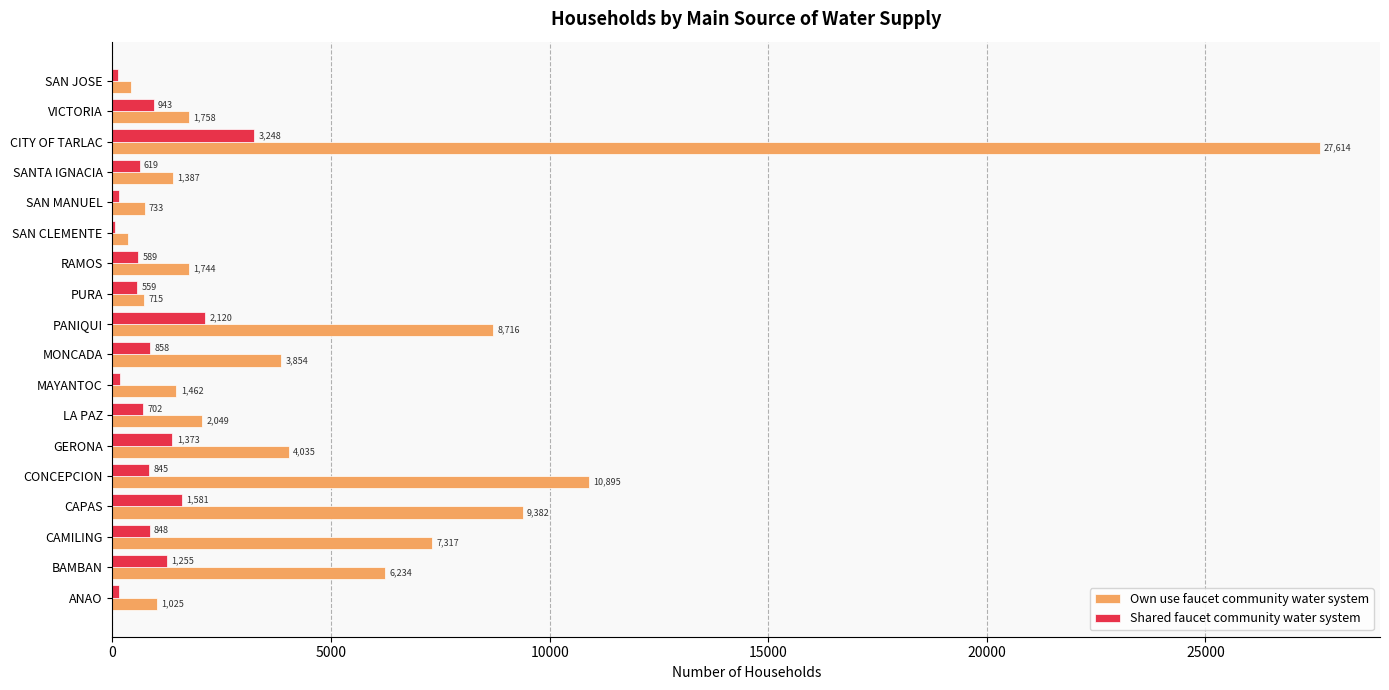

Read the Own use faucet community water system value at BAMBAN, to the nearest 50.

6250